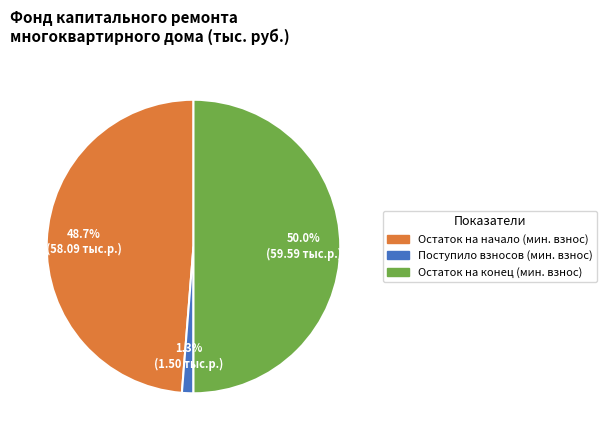

Do Остаток на начало (мин. взнос) and Остаток на конец (мин. взнос) together represent more than half of the pie?

Yes